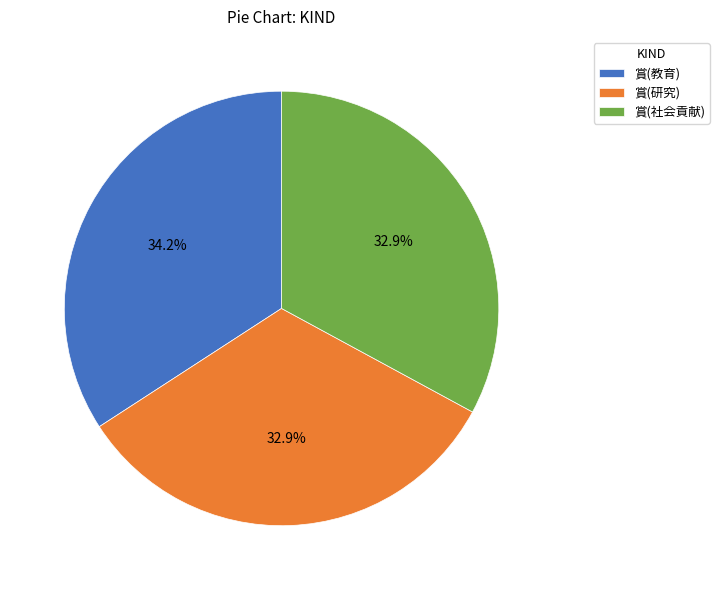

True or false: 賞(社会貢献) accounts for 45% of the total.

False